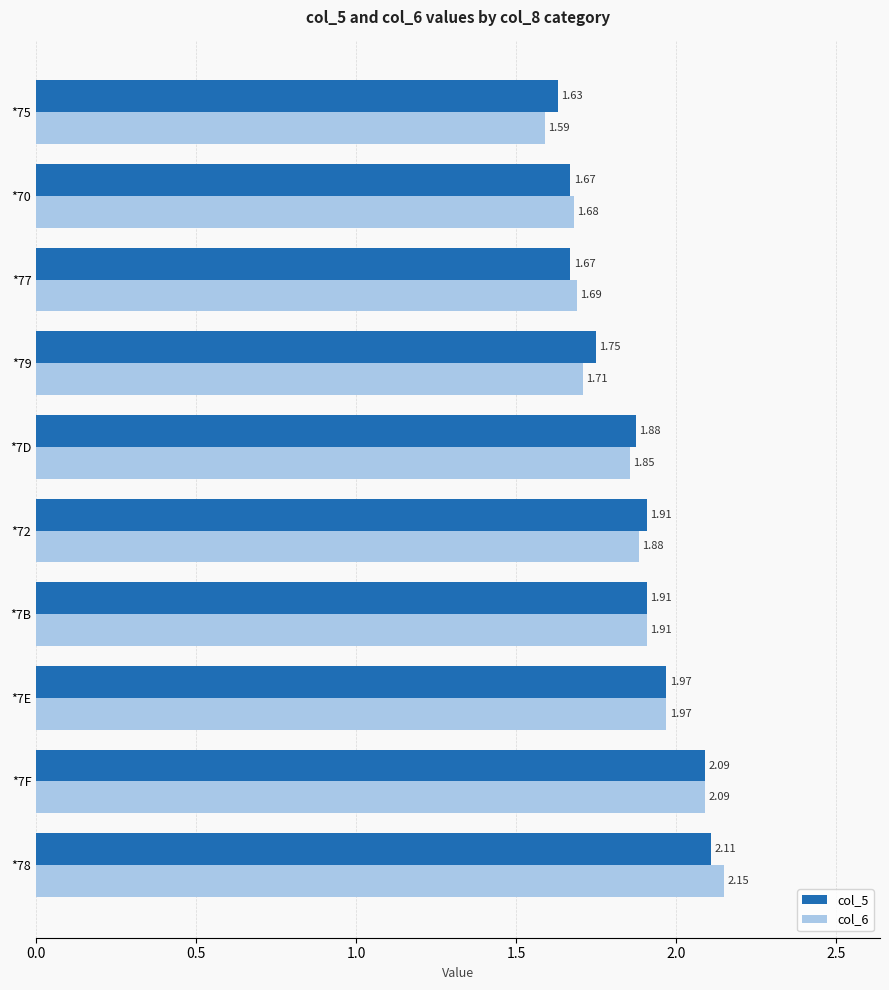

Which series has the largest range (max minus min)?

col_6